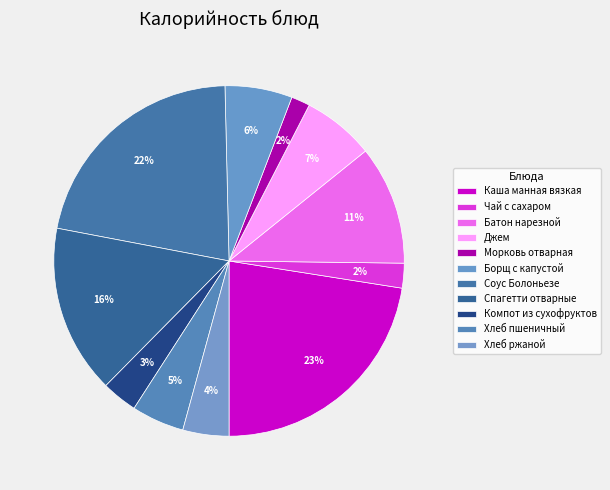

Do Борщ с капустой and Хлеб пшеничный together represent more than half of the pie?

No